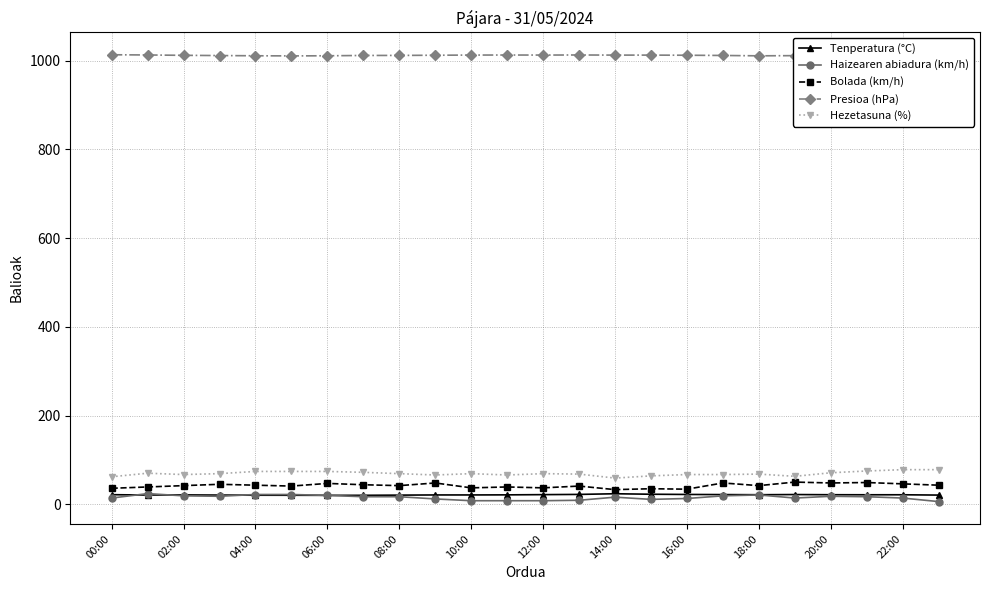

True or false: Presioa (hPa) and Bolada (km/h) intersect in this chart.

False